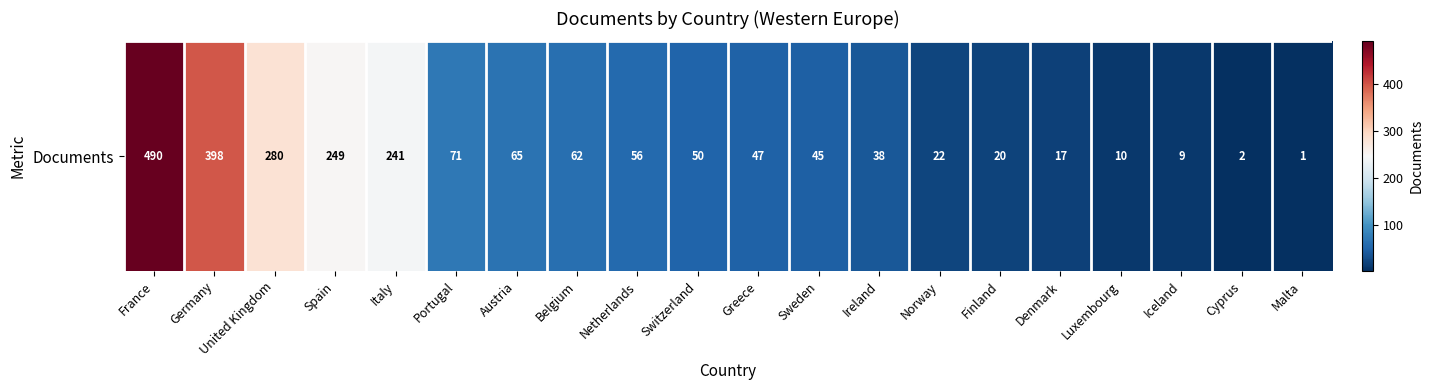

Reading left to right, list all the values displayed in this chart.

France=490	Germany=398	United Kingdom=280	Spain=249	Italy=241	Portugal=71	Austria=65	Belgium=62	Netherlands=56	Switzerland=50	Greece=47	Sweden=45	Ireland=38	Norway=22	Finland=20	Denmark=17	Luxembourg=10	Iceland=9	Cyprus=2	Malta=1